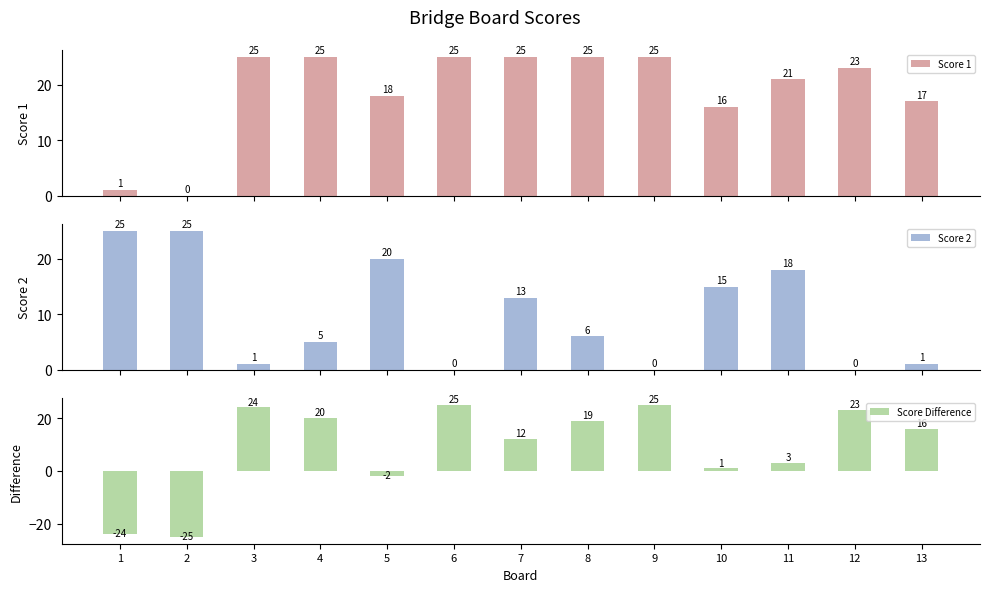

What are all the series names shown in the legend?

Score 1, Score 2, Score Difference